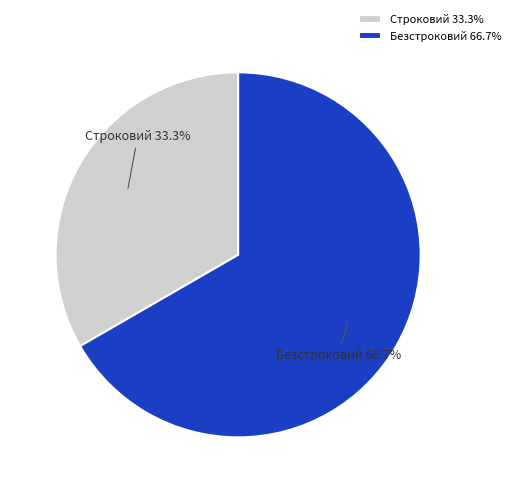

Does Безстроковий represent more than half of the total?

Yes